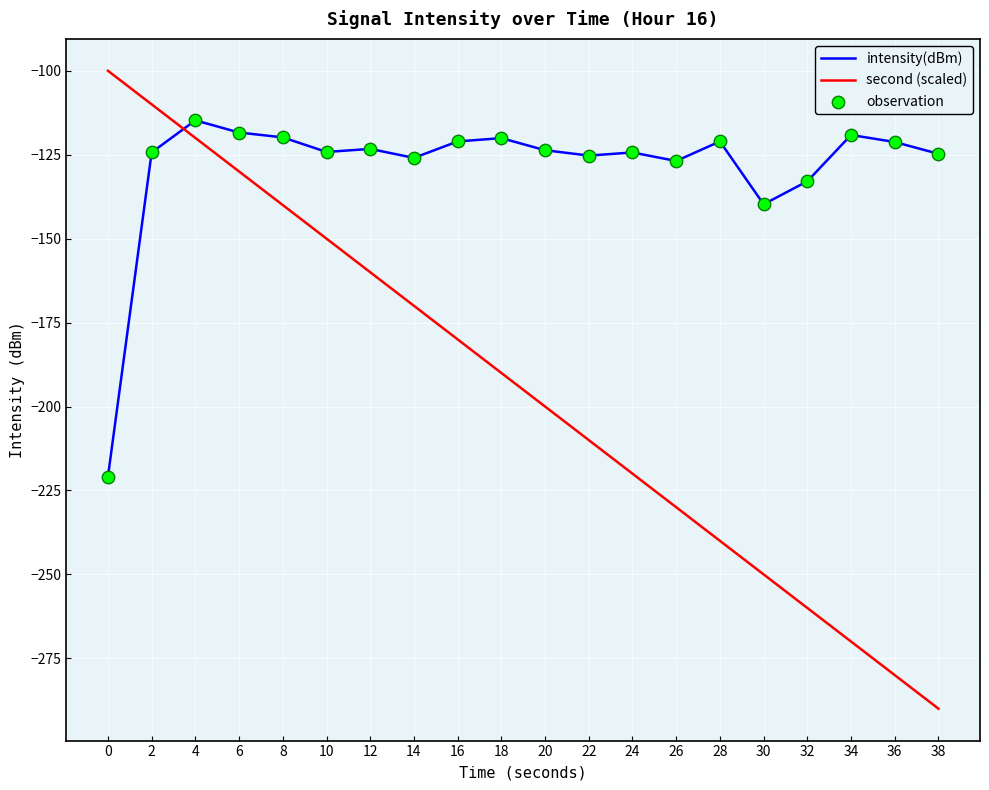

What is the total value across all series at 24?

-344.3